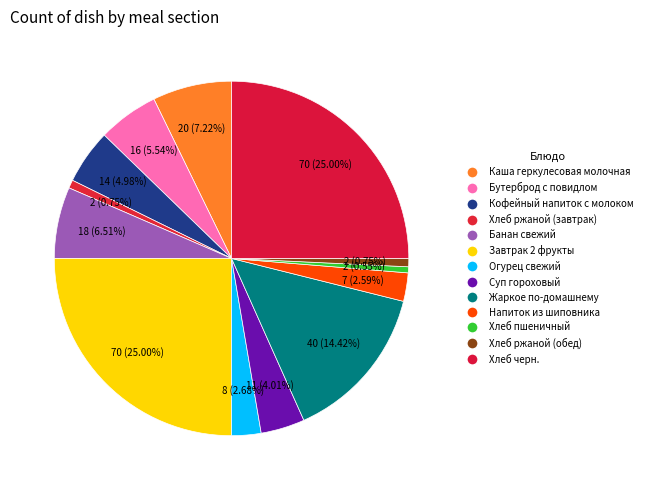

What percentage is the Завтрак 2 фрукты slice, to the nearest percent?

25%